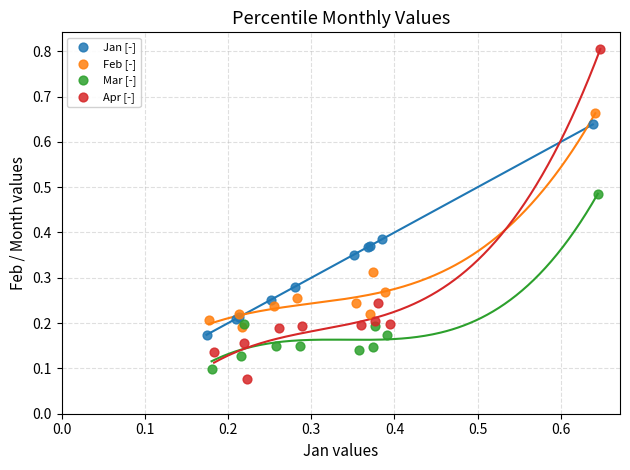

Which series reaches the maximum Y coordinate?

Apr [-]